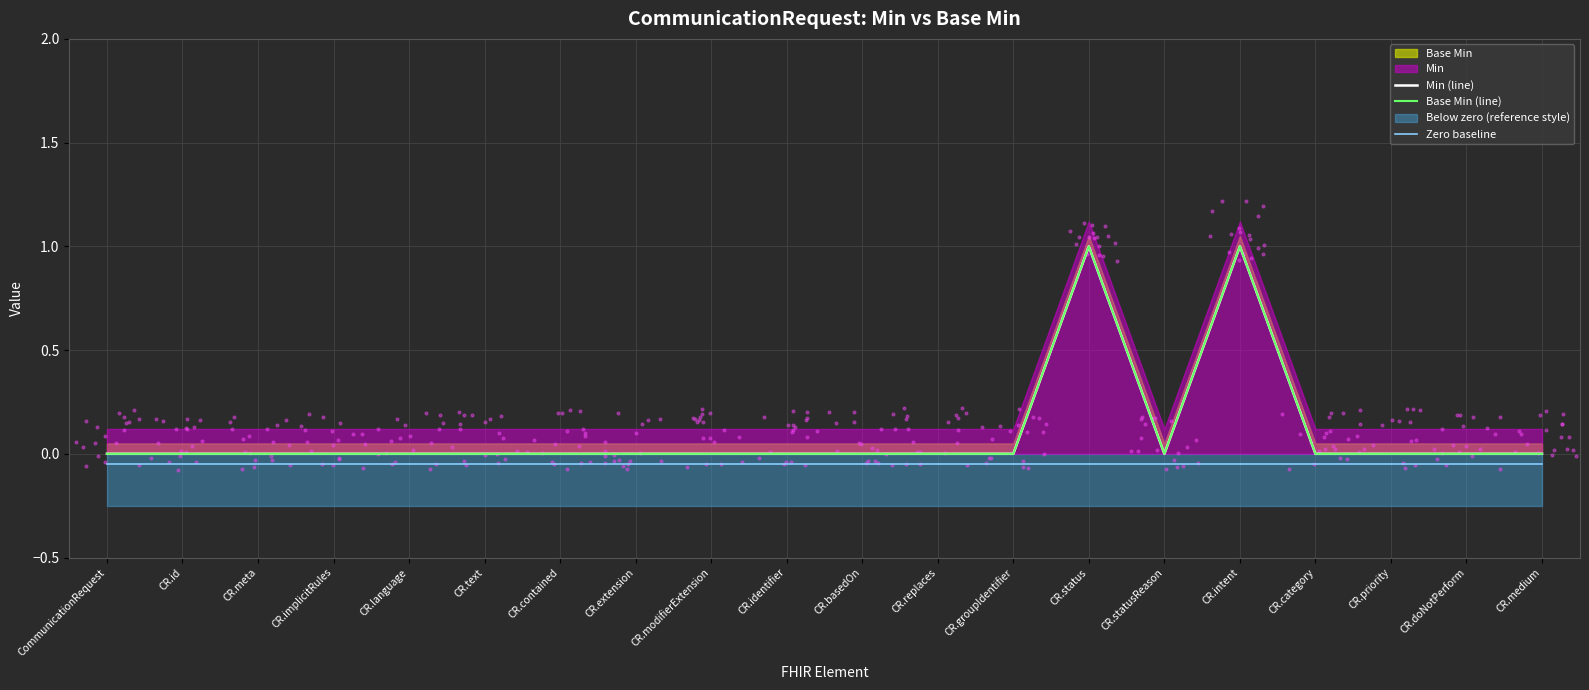

Which series has the widest spread of Y values?

Min (line)